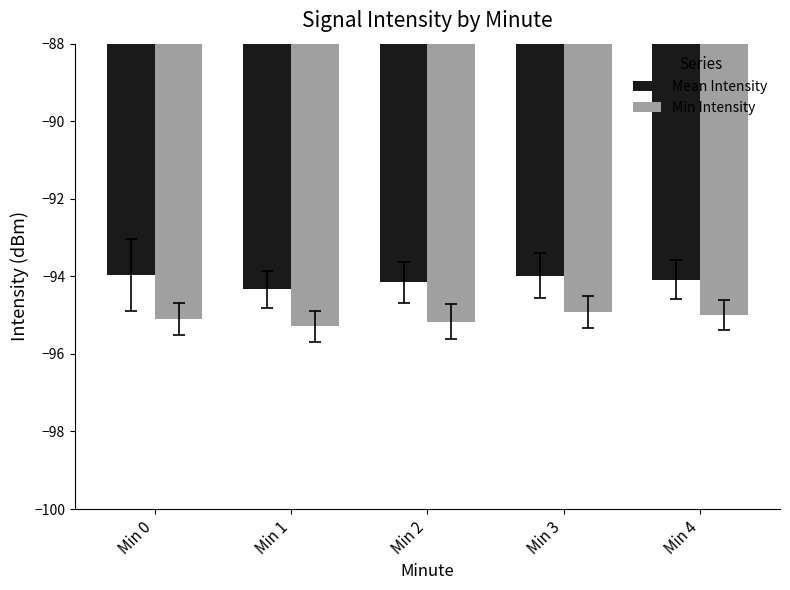

Count the number of data series in this chart.

2